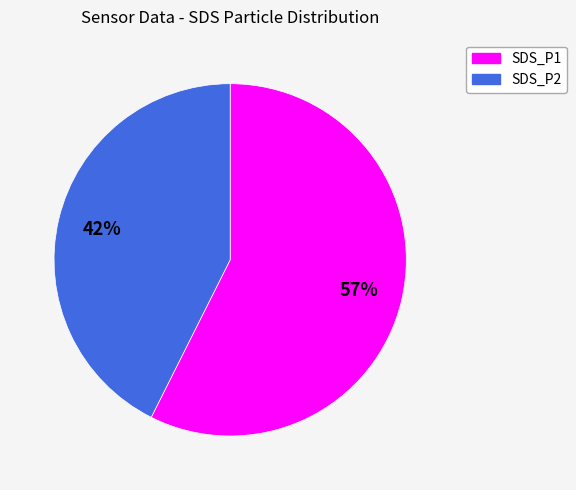

To the nearest percent, what is the average slice percentage?

50%